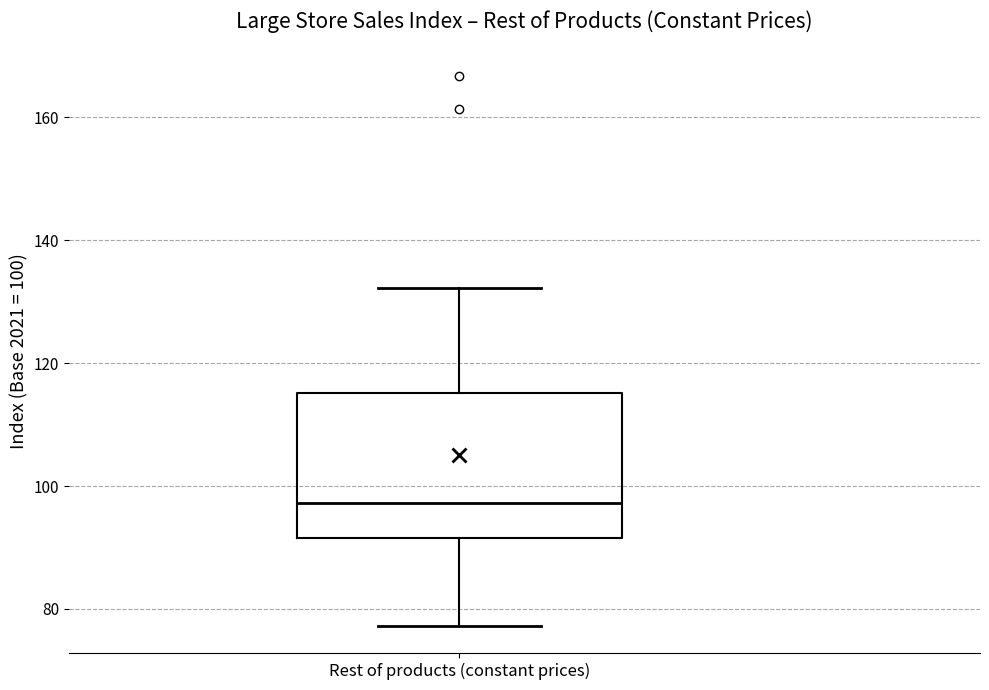

Transcribe this box plot: give where the median line is, the range the box spans, and where the two whiskers end, as read against the y-axis. The values are not printed on the chart, so give them approximately, as read against the axis.

median 98, box 92 to 116, whiskers 78 to 132